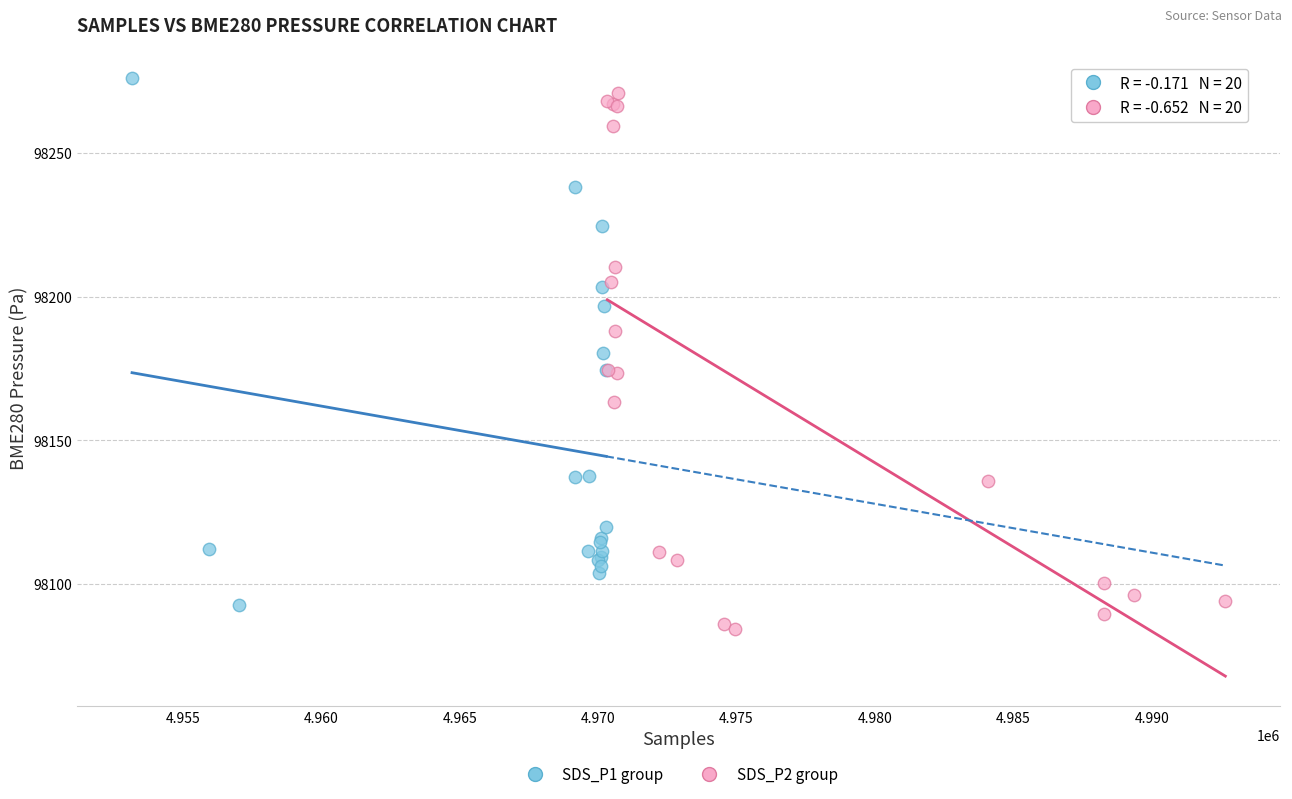

Which series has the largest Y range (max minus min)?

SDS_P2 group